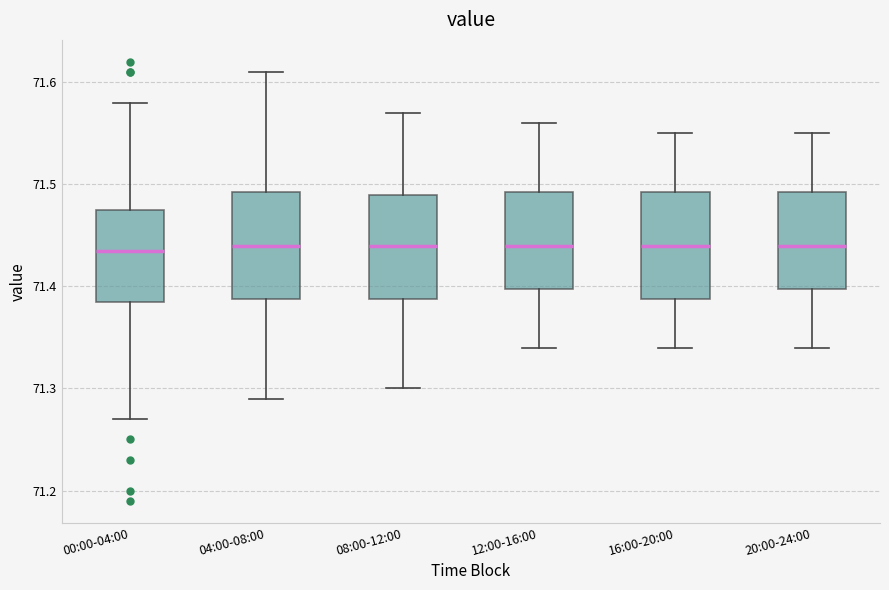

Reading left to right, transcribe this box plot: for each box, give where its median line is, the range the box spans, and where its two whiskers end, as read against the y-axis. The values are not printed on the chart, so give them approximately, as read against the axis.

00:00-04:00: median 71.44, box 71.39 to 71.48, whiskers 71.27 to 71.58
04:00-08:00: median 71.44, box 71.39 to 71.49, whiskers 71.29 to 71.61
08:00-12:00: median 71.44, box 71.39 to 71.49, whiskers 71.30 to 71.57
12:00-16:00: median 71.44, box 71.40 to 71.49, whiskers 71.34 to 71.56
16:00-20:00: median 71.44, box 71.39 to 71.49, whiskers 71.34 to 71.55
20:00-24:00: median 71.44, box 71.40 to 71.49, whiskers 71.34 to 71.55